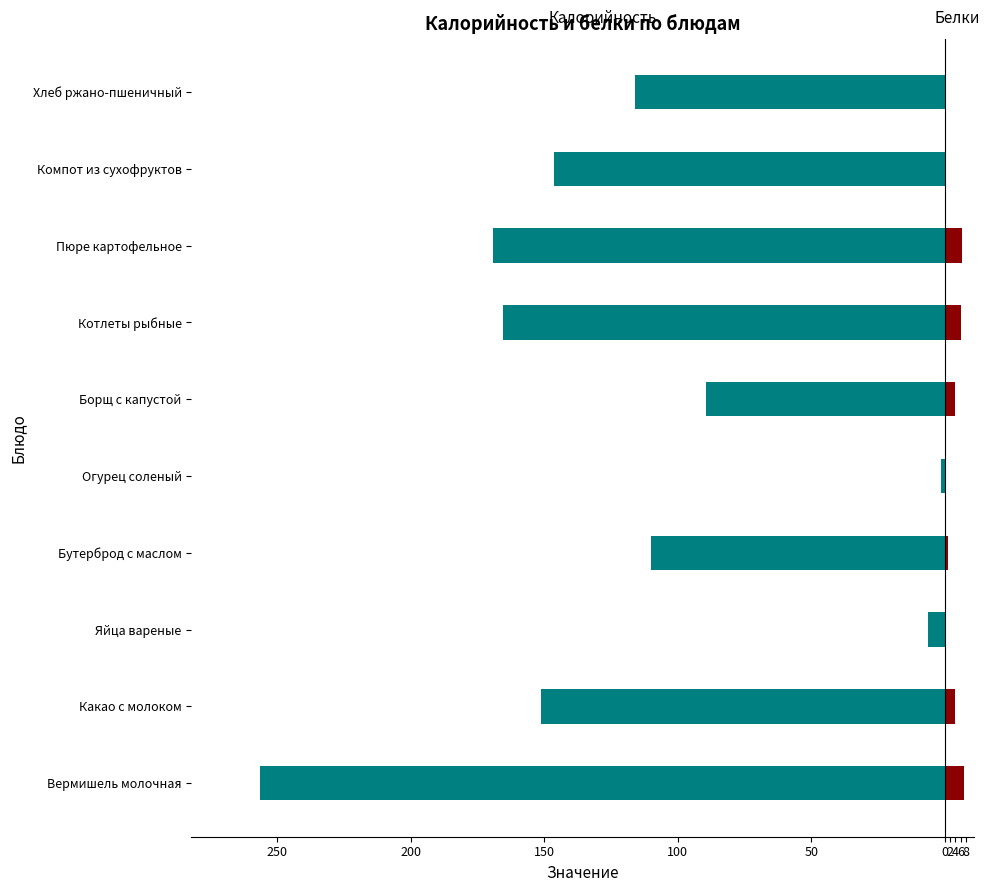

Is it true that Белки equals 4.0 at Пюре картофельное?

False